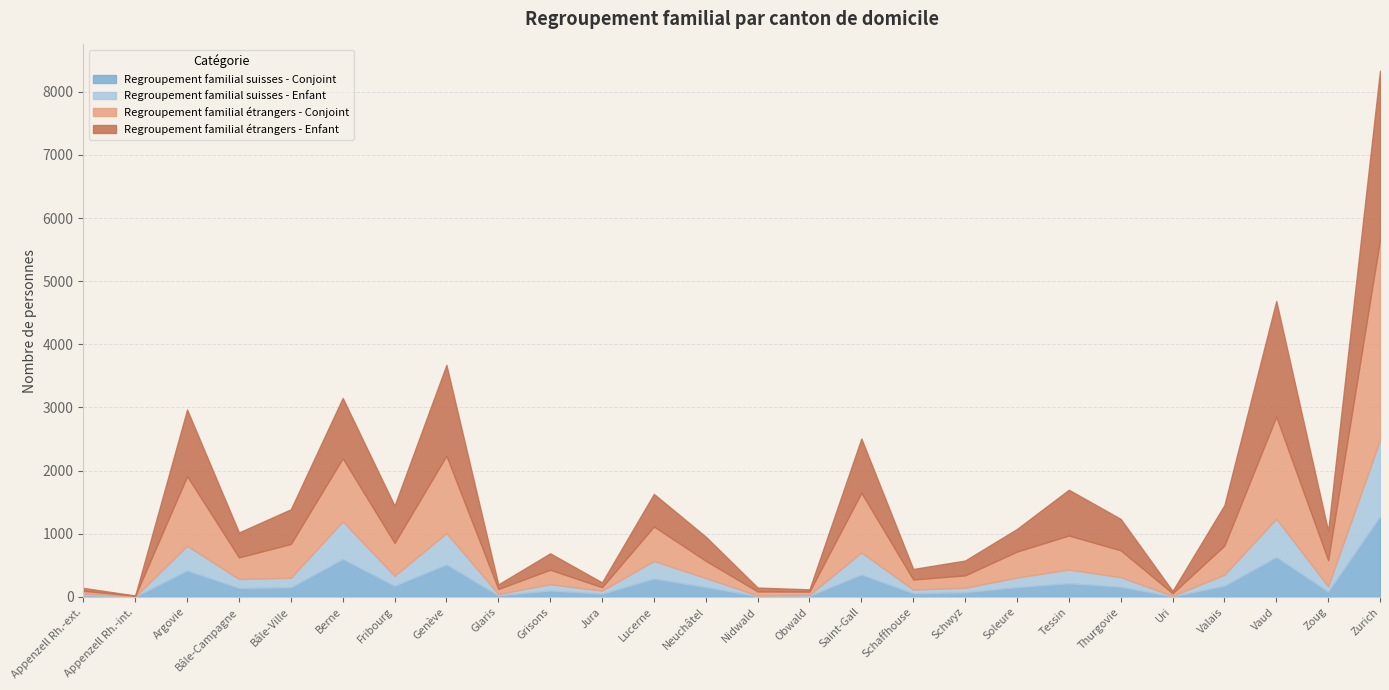

True or false: Regroupement familial suisses - Enfant has a value of 171 at Grisons.

False